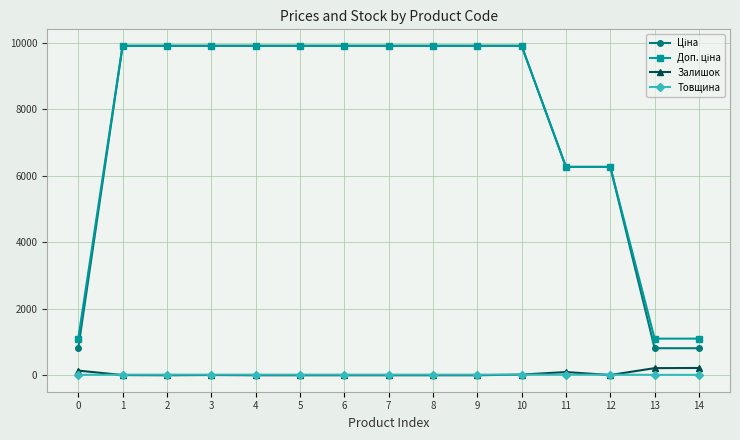

What is the maximum value shown in the chart?

9908.5